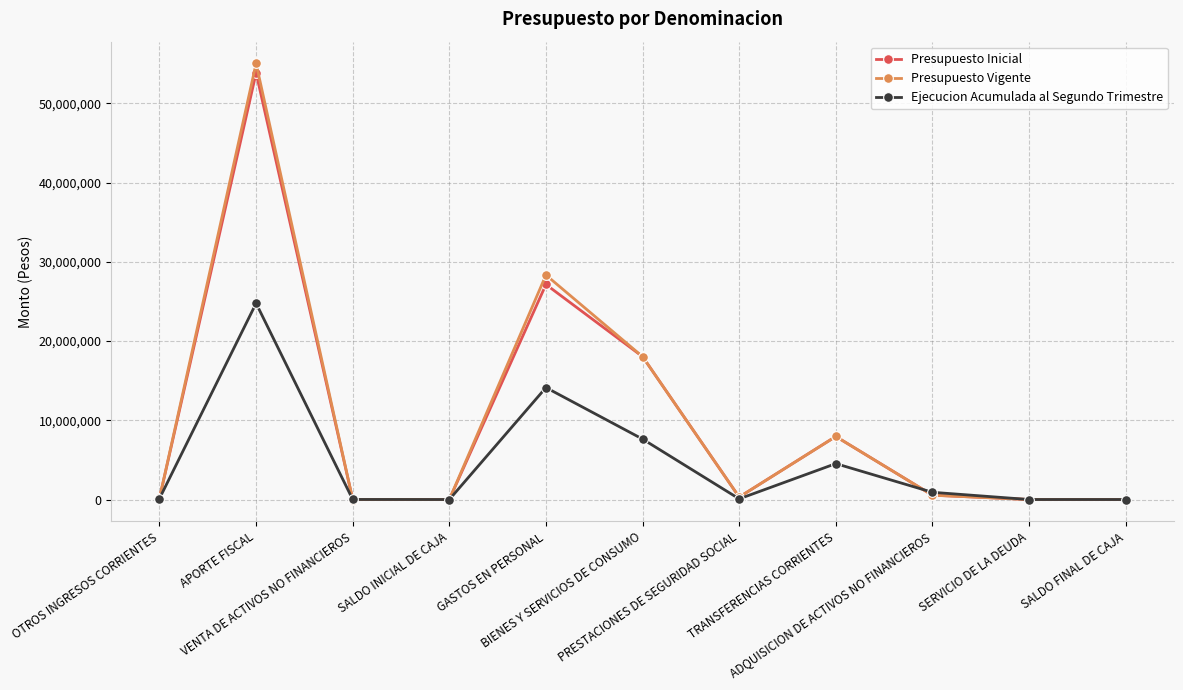

Which series has the widest spread of values?

Presupuesto Vigente